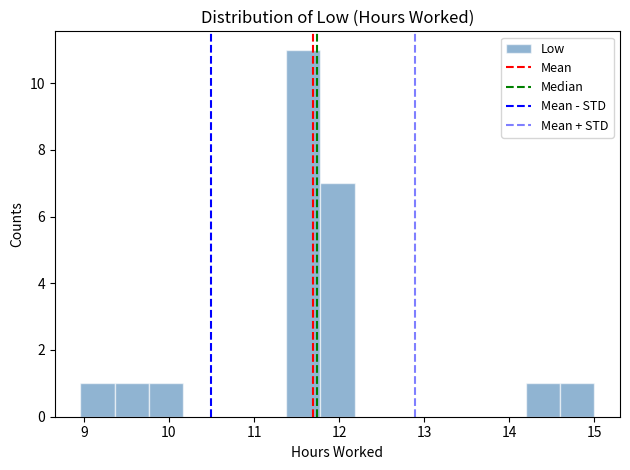

Reading left to right, transcribe this chart: for each bar, give the range it covers on the x-axis and its height. Neither the bar edges nor the heights are printed on the chart, so give them approximately, as read against the axes.

9.0 to 9.4: 1
9.4 to 9.8: 1
9.8 to 10.2: 1
10.2 to 10.6: 0
10.6 to 11.0: 0
11.0 to 11.4: 0
11.4 to 11.8: 11
11.8 to 12.2: 7
12.2 to 12.6: 0
12.6 to 13.0: 0
13.0 to 13.4: 0
13.4 to 13.8: 0
13.8 to 14.2: 0
14.2 to 14.6: 1
14.6 to 15.0: 1